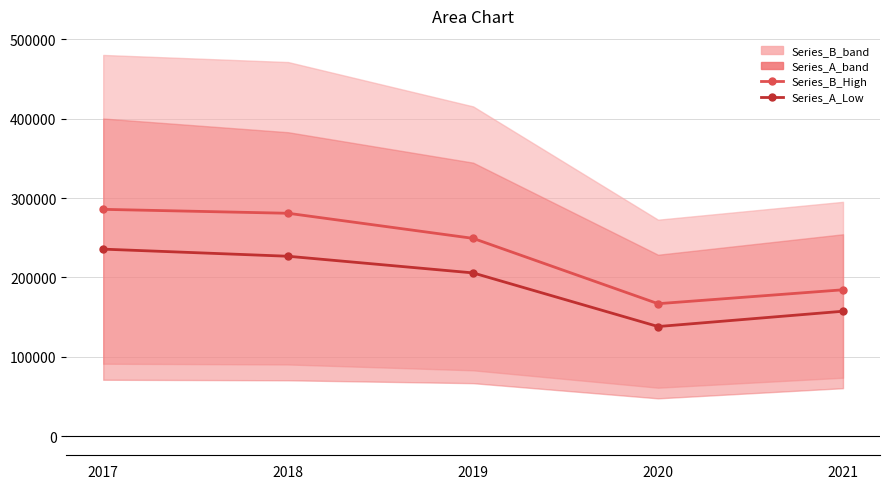

True or false: Series_A_Low and Series_B_High intersect in this chart.

False